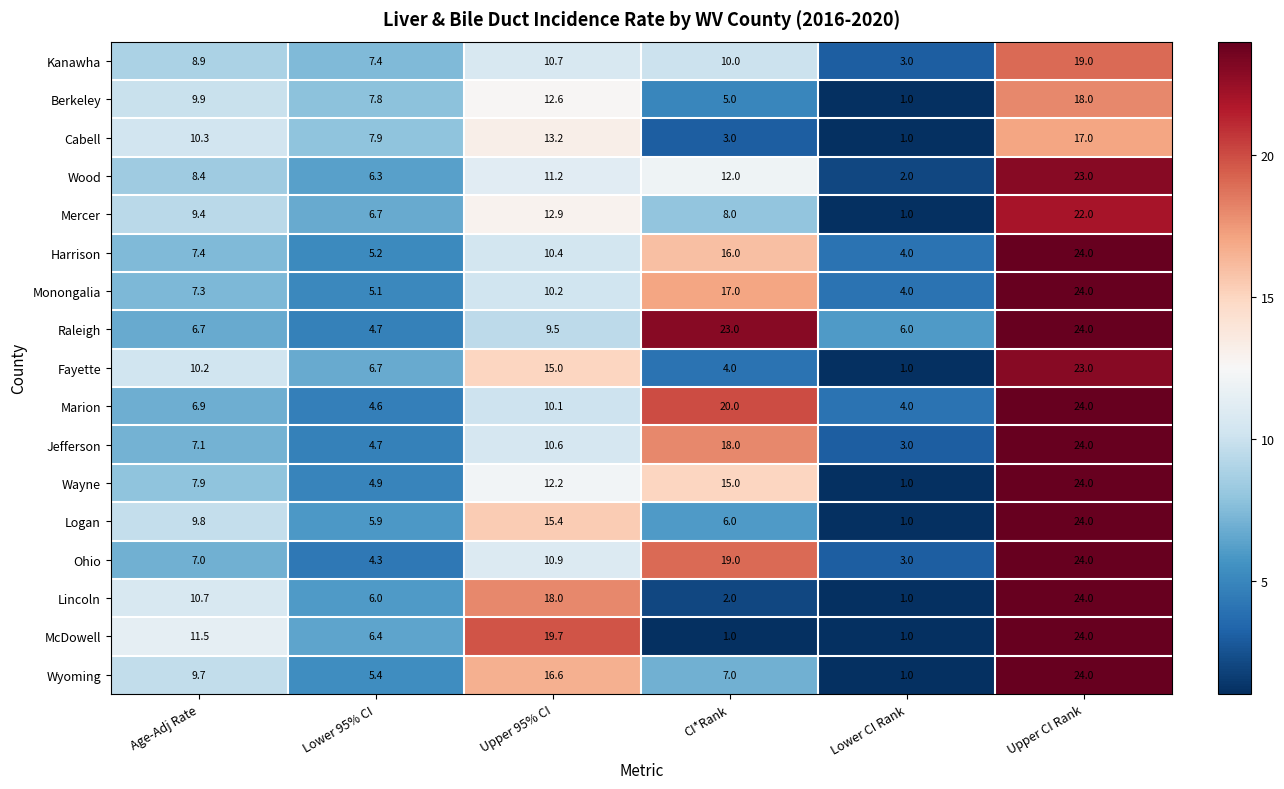

What is the difference between the maximum and minimum values in the Wood series?

21.0